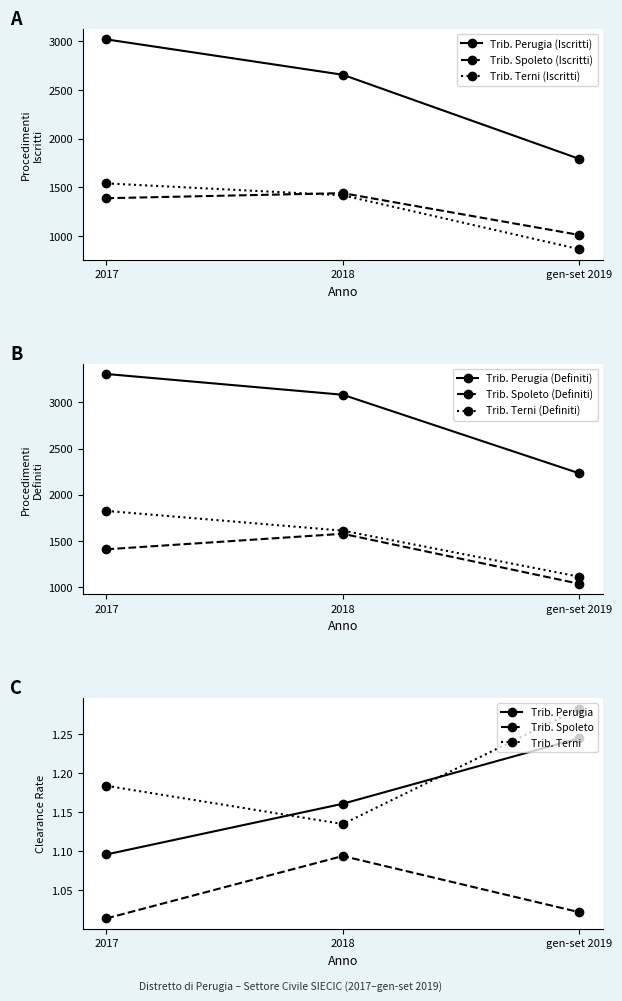

The value of Trib. Spoleto (Iscritti) at gen-set 2019 is 1721. True or false?

False